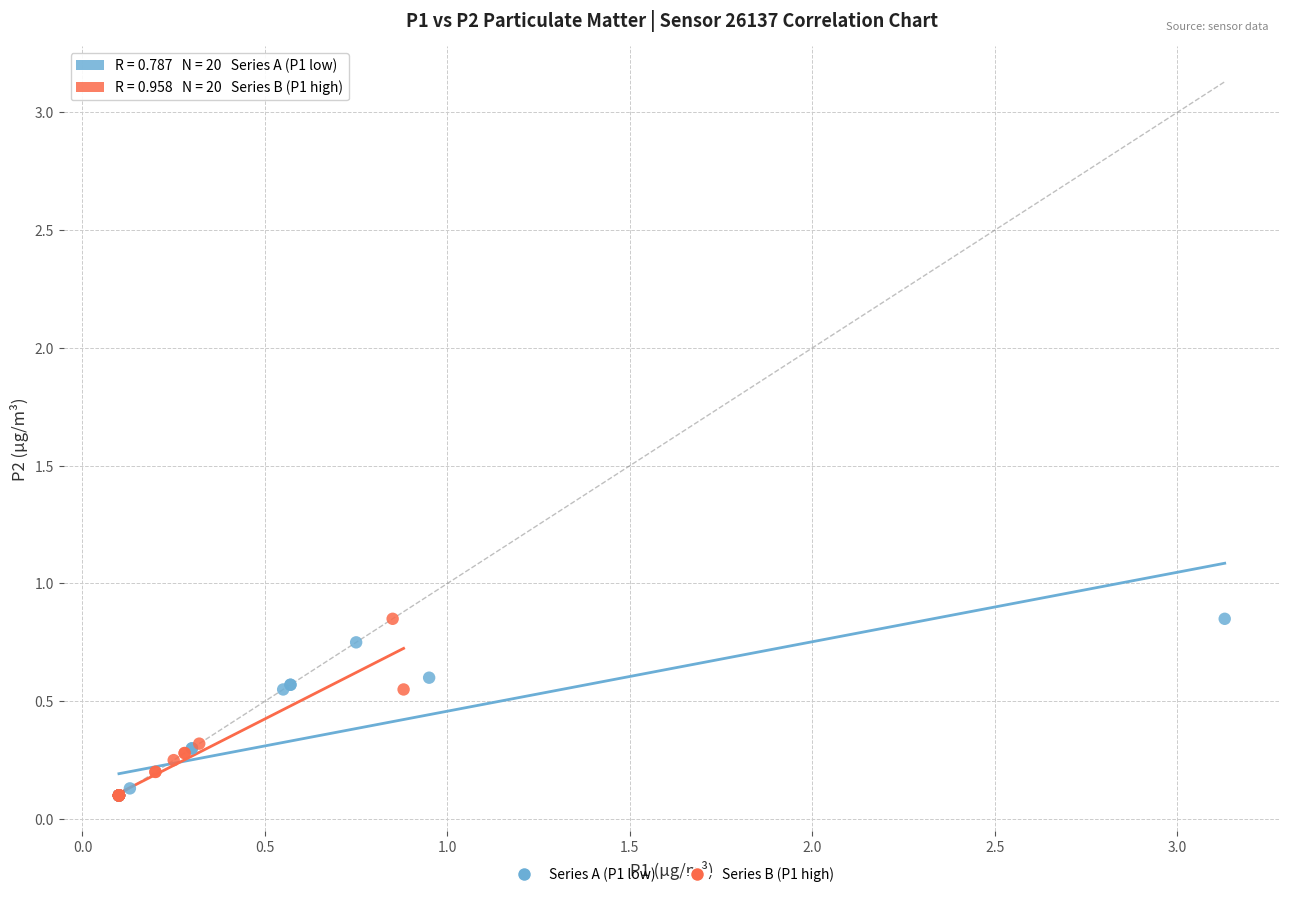

What are all the series names shown in the legend?

Series A (P1 low), Series B (P1 high)